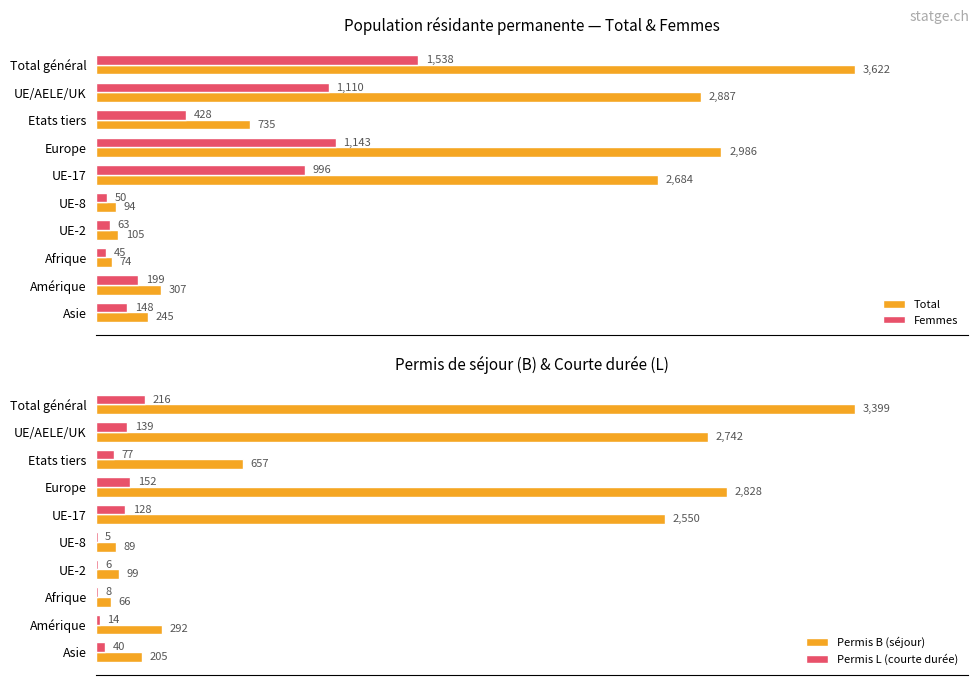

How many bars are there in total?

40